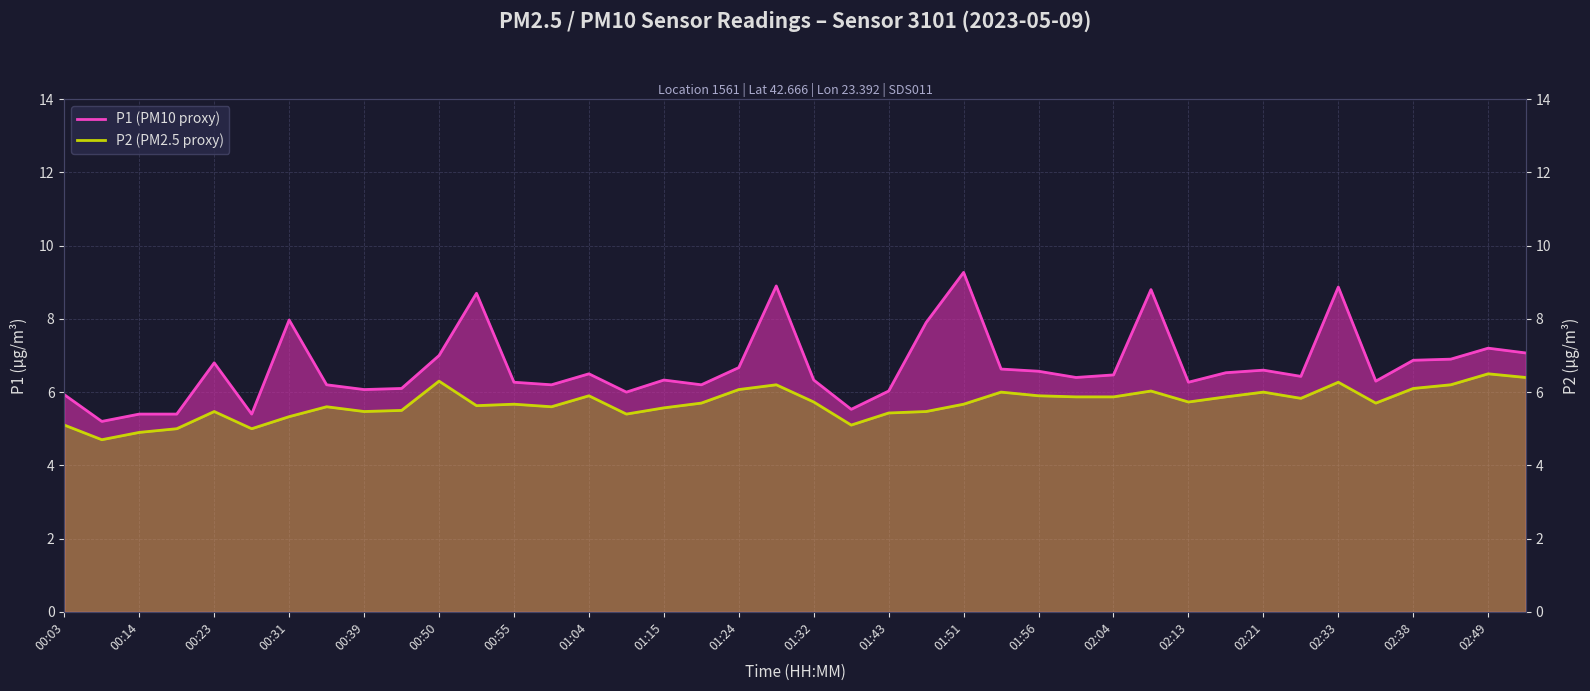

What are all the series names shown in the legend?

P1 (PM10 proxy), P2 (PM2.5 proxy)